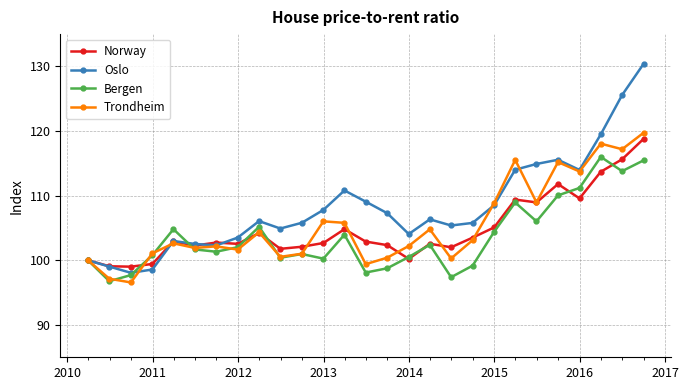

Which series has the widest spread of values?

Oslo